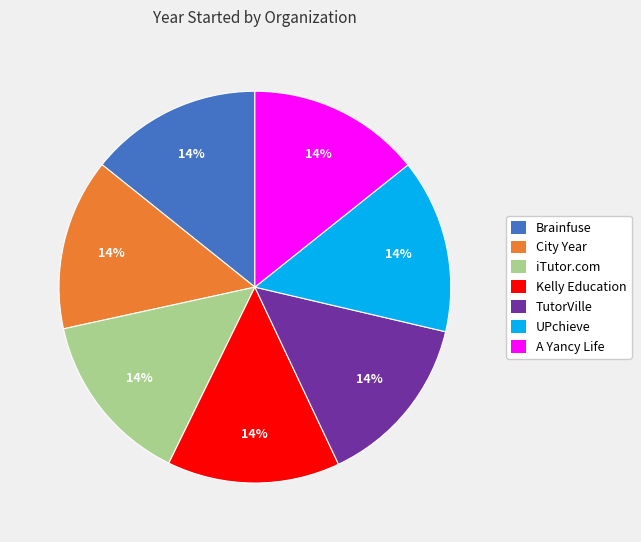

Is the sum of City Year and Brainfuse greater than half?

No